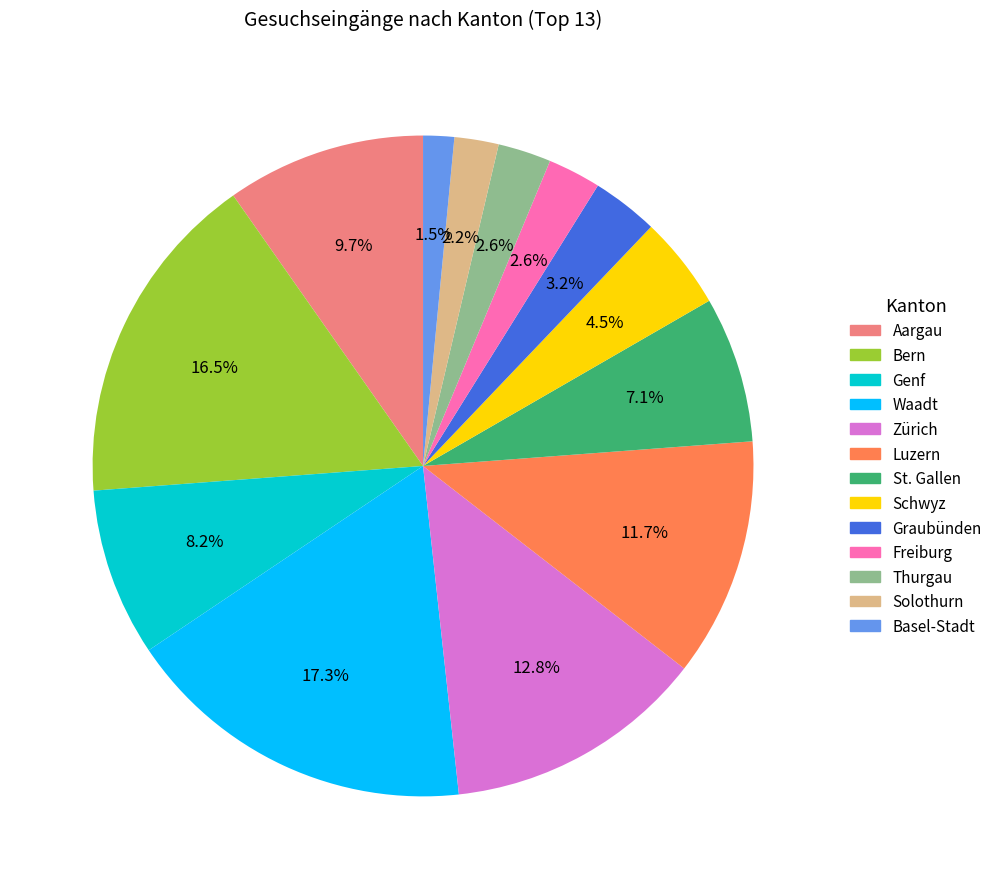

What percentage is the Aargau slice, to the nearest percent?

10%